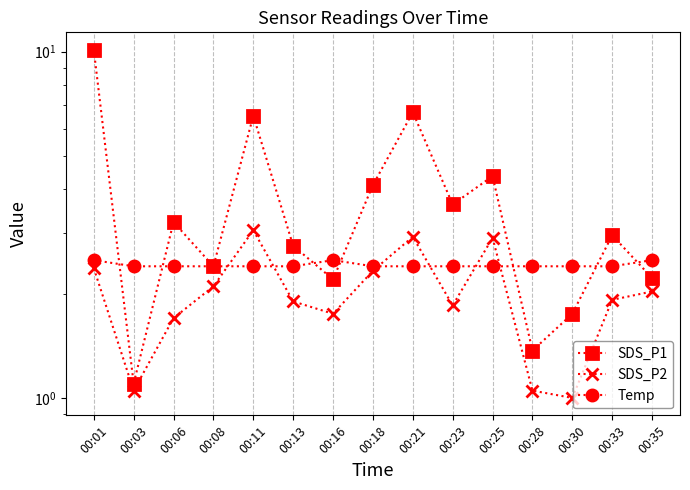

Which has a higher value, 00:23 or 00:03?

00:23